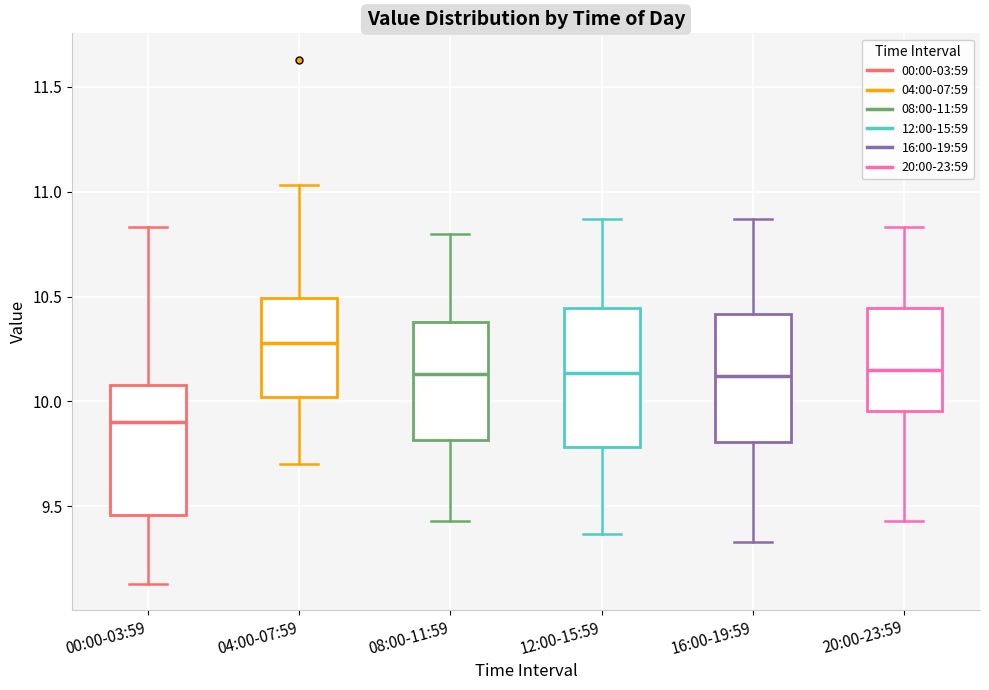

Reading left to right, transcribe this box plot: for each box, give where its median line is, the range the box spans, and where its two whiskers end, as read against the y-axis. The values are not printed on the chart, so give them approximately, as read against the axis.

00:00-03:59: median 9.90, box 9.45 to 10.10, whiskers 9.15 to 10.85
04:00-07:59: median 10.30, box 10.00 to 10.50, whiskers 9.70 to 11.05
08:00-11:59: median 10.15, box 9.80 to 10.40, whiskers 9.45 to 10.80
12:00-15:59: median 10.15, box 9.80 to 10.45, whiskers 9.35 to 10.85
16:00-19:59: median 10.10, box 9.80 to 10.40, whiskers 9.35 to 10.85
20:00-23:59: median 10.15, box 9.95 to 10.45, whiskers 9.45 to 10.85